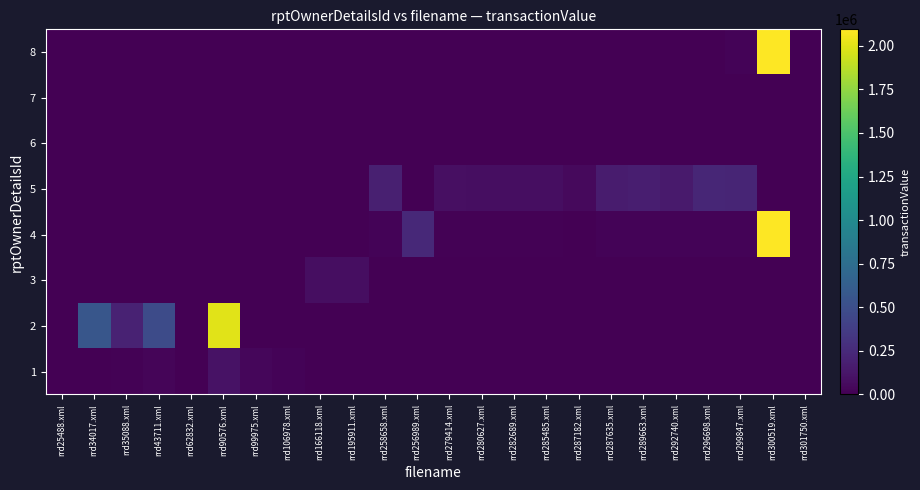

Reading left to right, extract all data points from this chart.

1: rrd25488.xml=7688	rrd34017.xml=5850	rrd35088.xml=11700	rrd43711.xml=29250	rrd62832.xml=3844	rrd90576.xml=98870	rrd99975.xml=34594	rrd106978.xml=16656	rrd166118.xml=0	rrd195911.xml=0	rrd258658.xml=0	rrd256989.xml=0	rrd279414.xml=0	rrd280627.xml=0	rrd282689.xml=0	rrd285485.xml=0	rrd287182.xml=0	rrd287635.xml=0	rrd289663.xml=0	rrd292740.xml=0	rrd296698.xml=0	rrd299847.xml=0	rrd300519.xml=0	rrd301750.xml=0
2: rrd25488.xml=0	rrd34017.xml=559000	rrd35088.xml=200000	rrd43711.xml=475750	rrd62832.xml=0	rrd90576.xml=2000000	rrd99975.xml=0	rrd106978.xml=0	rrd166118.xml=0	rrd195911.xml=0	rrd258658.xml=0	rrd256989.xml=0	rrd279414.xml=0	rrd280627.xml=0	rrd282689.xml=0	rrd285485.xml=0	rrd287182.xml=0	rrd287635.xml=0	rrd289663.xml=0	rrd292740.xml=0	rrd296698.xml=0	rrd299847.xml=0	rrd300519.xml=0	rrd301750.xml=0
3: rrd25488.xml=0	rrd34017.xml=0	rrd35088.xml=0	rrd43711.xml=0	rrd62832.xml=0	rrd90576.xml=0	rrd99975.xml=0	rrd106978.xml=0	rrd166118.xml=76875	rrd195911.xml=79800	rrd258658.xml=0	rrd256989.xml=0	rrd279414.xml=0	rrd280627.xml=0	rrd282689.xml=0	rrd285485.xml=0	rrd287182.xml=0	rrd287635.xml=0	rrd289663.xml=0	rrd292740.xml=0	rrd296698.xml=0	rrd299847.xml=0	rrd300519.xml=0	rrd301750.xml=0
4: rrd25488.xml=0	rrd34017.xml=0	rrd35088.xml=0	rrd43711.xml=0	rrd62832.xml=0	rrd90576.xml=0	rrd99975.xml=0	rrd106978.xml=0	rrd166118.xml=0	rrd195911.xml=0	rrd258658.xml=22400	rrd256989.xml=245223	rrd279414.xml=11700	rrd280627.xml=11700	rrd282689.xml=11700	rrd285485.xml=11700	rrd287182.xml=6150	rrd287635.xml=17850	rrd289663.xml=17850	rrd292740.xml=17850	rrd296698.xml=18054	rrd299847.xml=17550	rrd300519.xml=2094987	rrd301750.xml=0
5: rrd25488.xml=0	rrd34017.xml=0	rrd35088.xml=0	rrd43711.xml=0	rrd62832.xml=0	rrd90576.xml=0	rrd99975.xml=0	rrd106978.xml=0	rrd166118.xml=0	rrd195911.xml=0	rrd258658.xml=181000	rrd256989.xml=0	rrd279414.xml=87600	rrd280627.xml=81000	rrd282689.xml=79500	rrd285485.xml=80600	rrd287182.xml=50000	rrd287635.xml=163650	rrd289663.xml=178500	rrd292740.xml=154050	rrd296698.xml=221400	rrd299847.xml=218100	rrd300519.xml=0	rrd301750.xml=0
6: rrd25488.xml=0	rrd34017.xml=0	rrd35088.xml=0	rrd43711.xml=0	rrd62832.xml=0	rrd90576.xml=0	rrd99975.xml=0	rrd106978.xml=0	rrd166118.xml=0	rrd195911.xml=0	rrd258658.xml=0	rrd256989.xml=0	rrd279414.xml=0	rrd280627.xml=0	rrd282689.xml=0	rrd285485.xml=0	rrd287182.xml=0	rrd287635.xml=0	rrd289663.xml=0	rrd292740.xml=0	rrd296698.xml=0	rrd299847.xml=0	rrd300519.xml=0	rrd301750.xml=0
7: rrd25488.xml=0	rrd34017.xml=0	rrd35088.xml=0	rrd43711.xml=0	rrd62832.xml=0	rrd90576.xml=0	rrd99975.xml=0	rrd106978.xml=0	rrd166118.xml=0	rrd195911.xml=0	rrd258658.xml=0	rrd256989.xml=0	rrd279414.xml=0	rrd280627.xml=0	rrd282689.xml=0	rrd285485.xml=0	rrd287182.xml=0	rrd287635.xml=0	rrd289663.xml=0	rrd292740.xml=0	rrd296698.xml=0	rrd299847.xml=0	rrd300519.xml=0	rrd301750.xml=0
8: rrd25488.xml=0	rrd34017.xml=0	rrd35088.xml=0	rrd43711.xml=0	rrd62832.xml=0	rrd90576.xml=0	rrd99975.xml=0	rrd106978.xml=0	rrd166118.xml=0	rrd195911.xml=0	rrd258658.xml=0	rrd256989.xml=0	rrd279414.xml=0	rrd280627.xml=0	rrd282689.xml=0	rrd285485.xml=0	rrd287182.xml=0	rrd287635.xml=0	rrd289663.xml=0	rrd292740.xml=0	rrd296698.xml=0	rrd299847.xml=17550	rrd300519.xml=2094987	rrd301750.xml=0